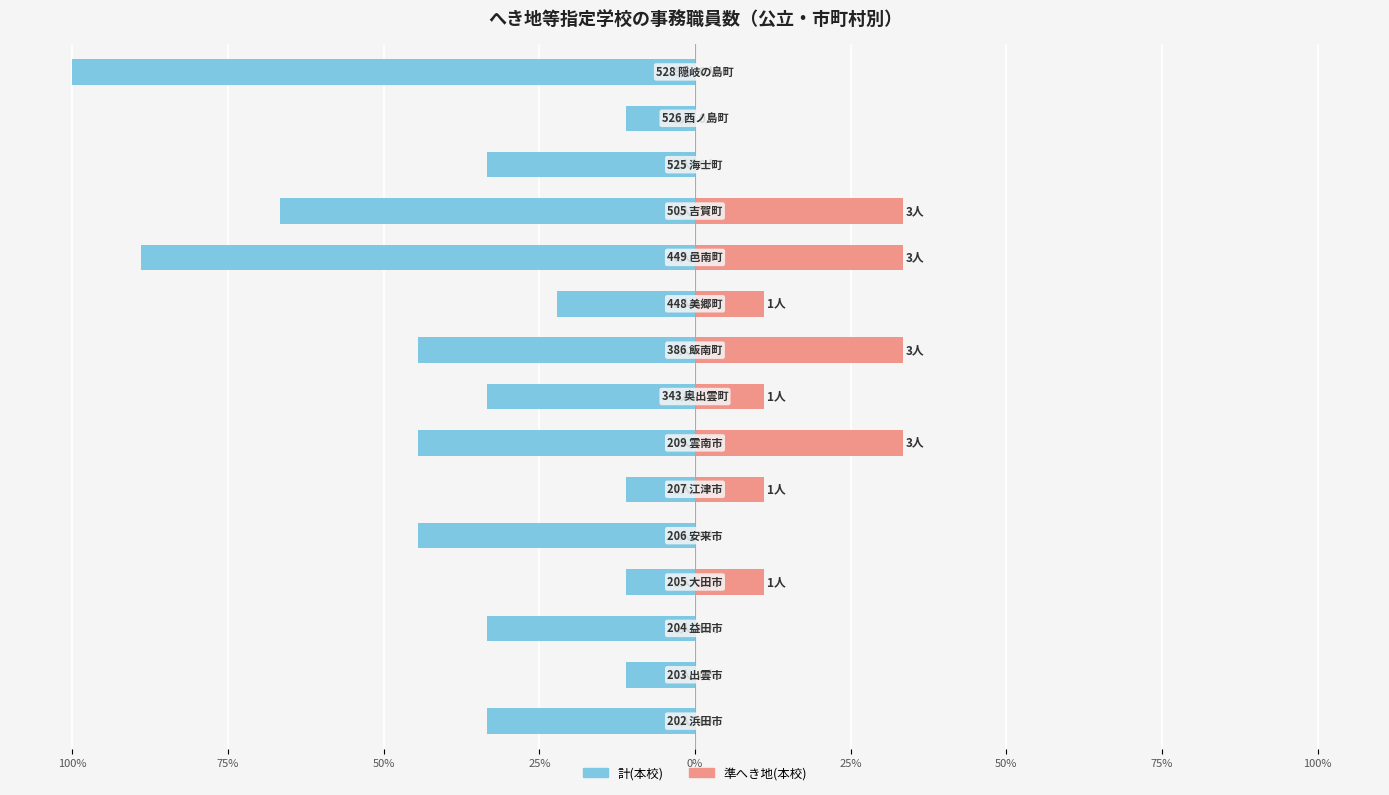

How many bars are there in each group?

2